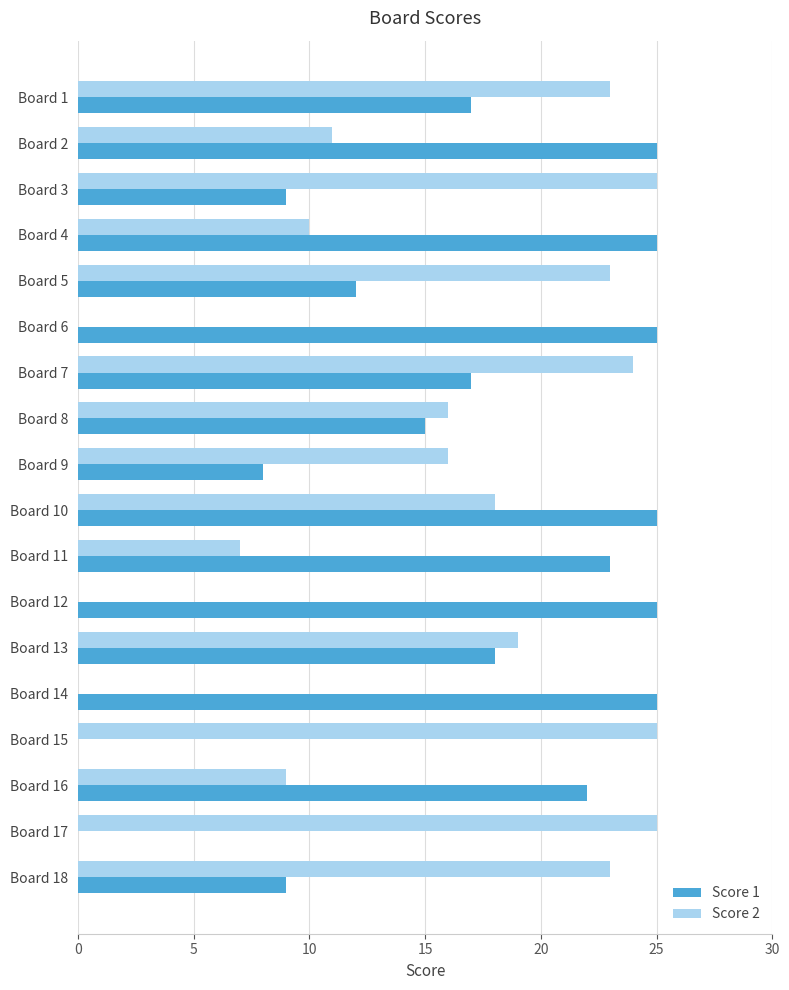

Which series changed the most between Board 7 and Board 9?

Score 1